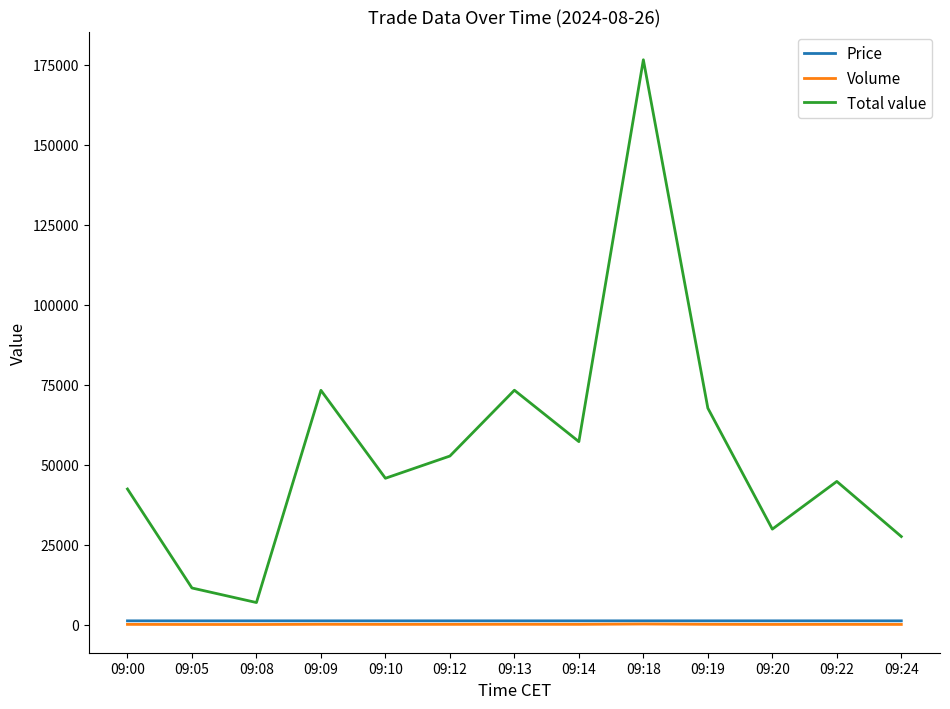

Which series has the largest range (max minus min)?

Total value